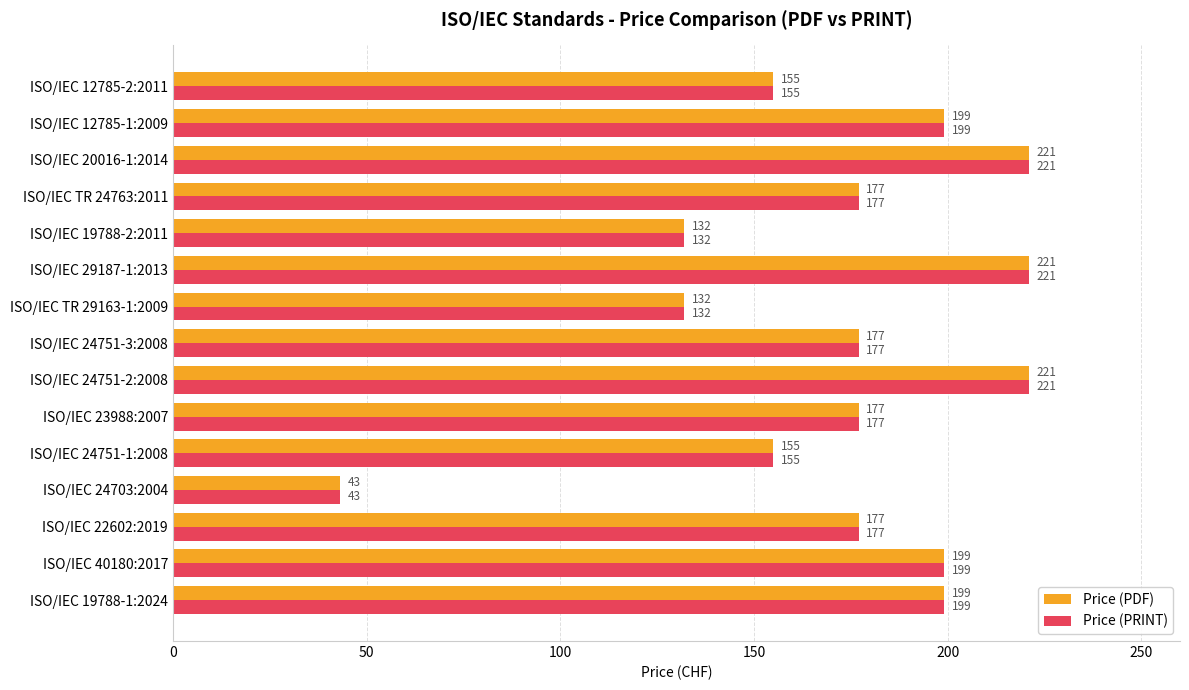

True or false: Price (PRINT) has a value of 221 at ISO/IEC 20016-1:2014.

True